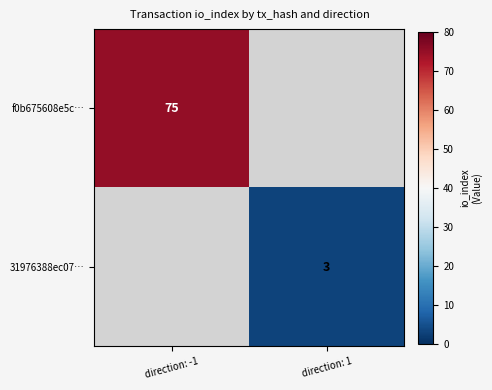

How many distinct data groups are displayed?

2